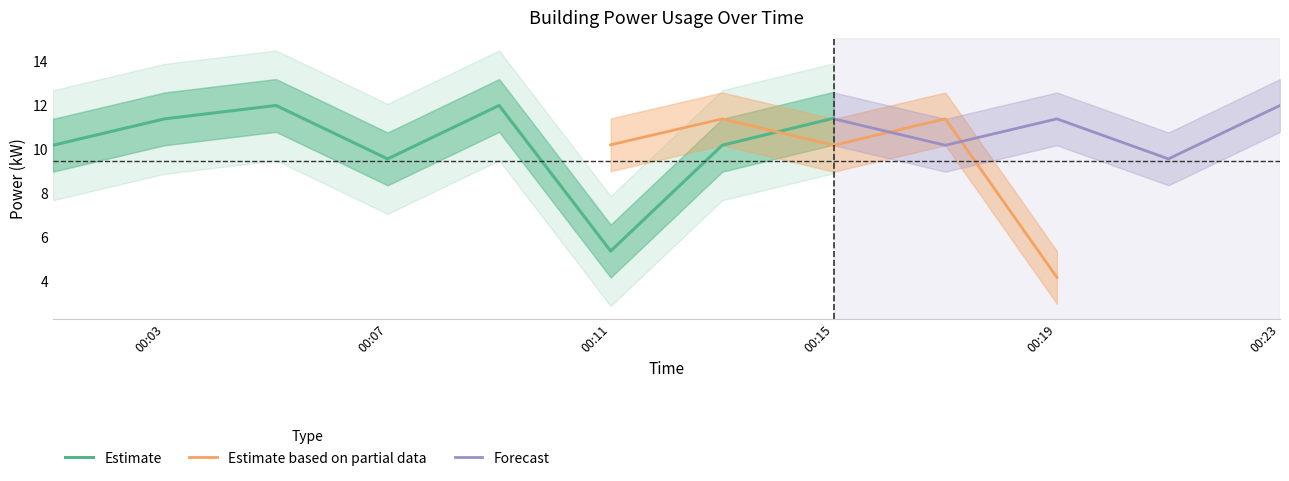

Where does the Estimate series first go above 11?

00:03